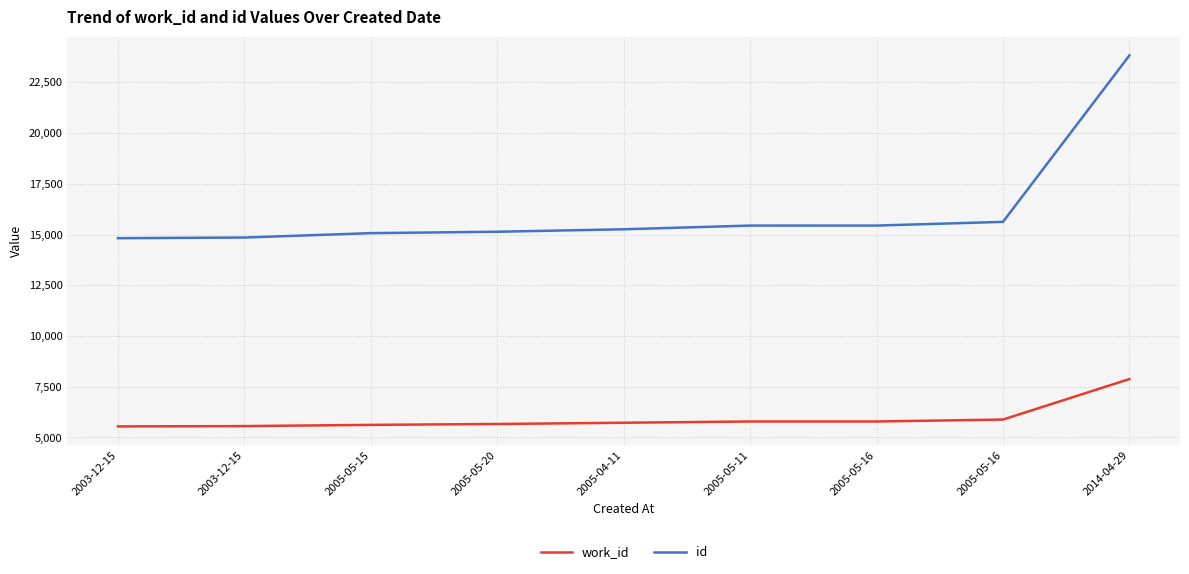

Is it true that id equals 15442 at 2005-05-16?

True